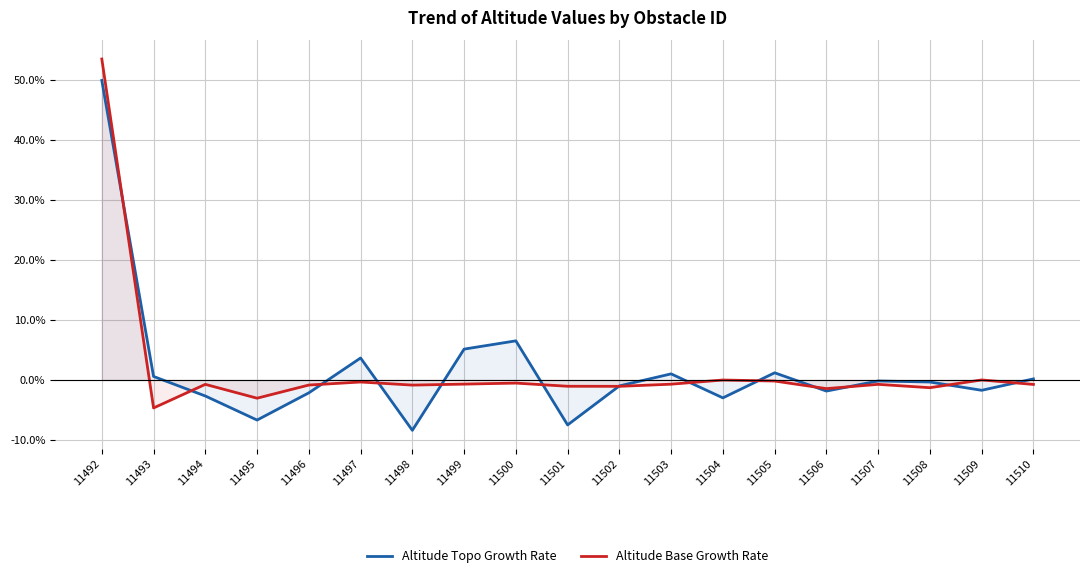

Where do Altitude Topo Growth Rate and Altitude Base Growth Rate first cross each other?

11492 and 11493